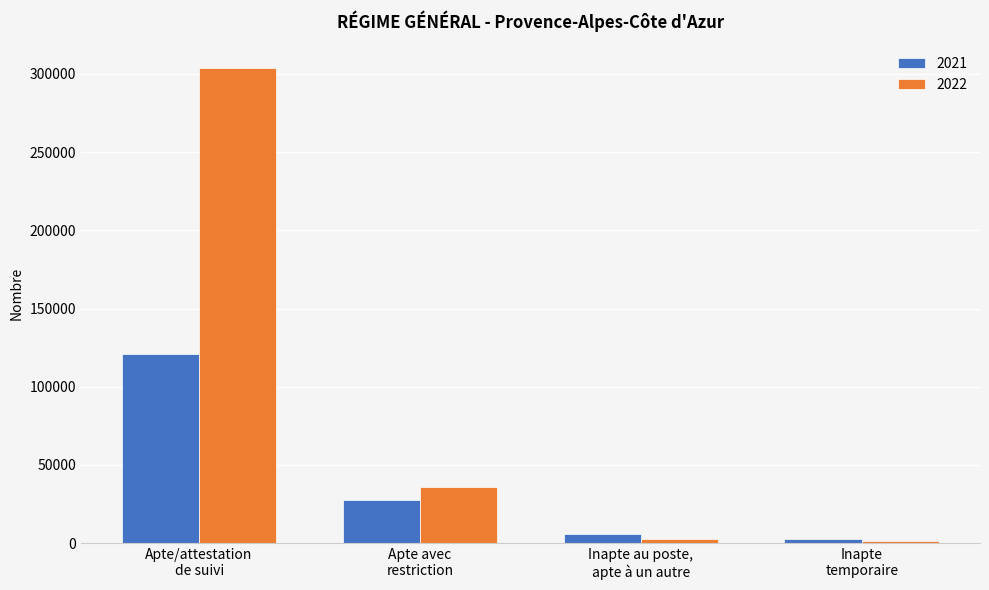

Rank the series by their average value, from lowest to highest.

2021, 2022